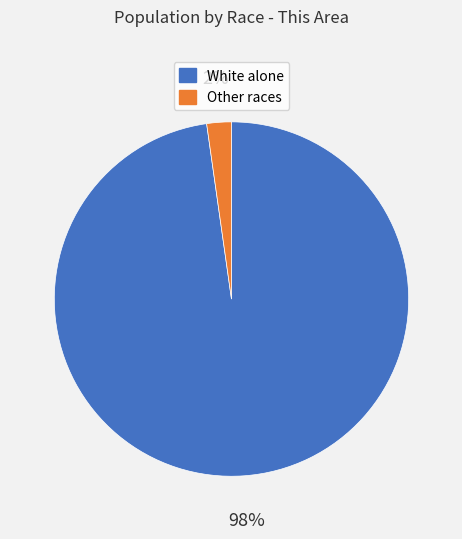

Is there a majority slice in this chart?

Yes